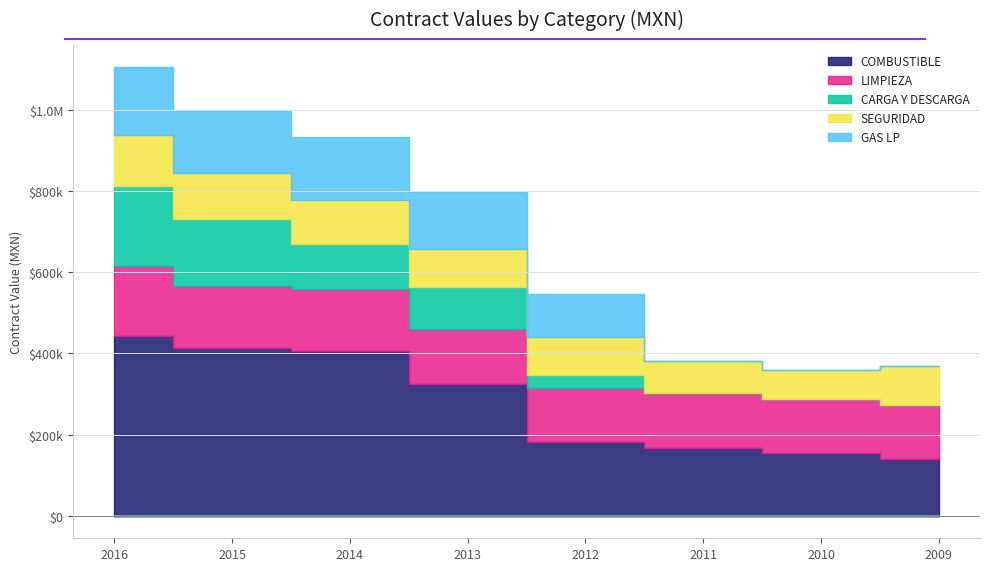

True or false: GAS LP has more than 2 interior local peaks.

False